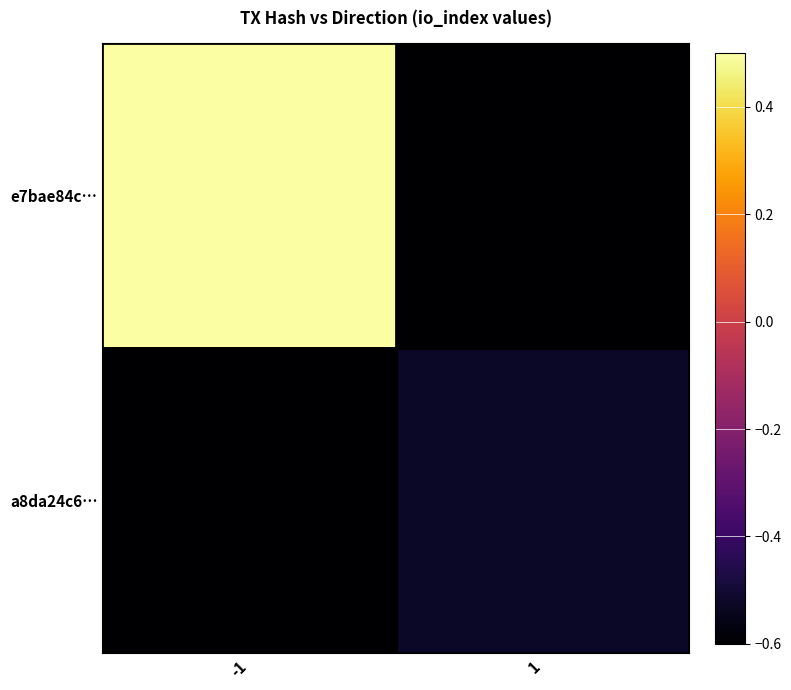

Which series has the largest total across all categories?

e7bae84c…